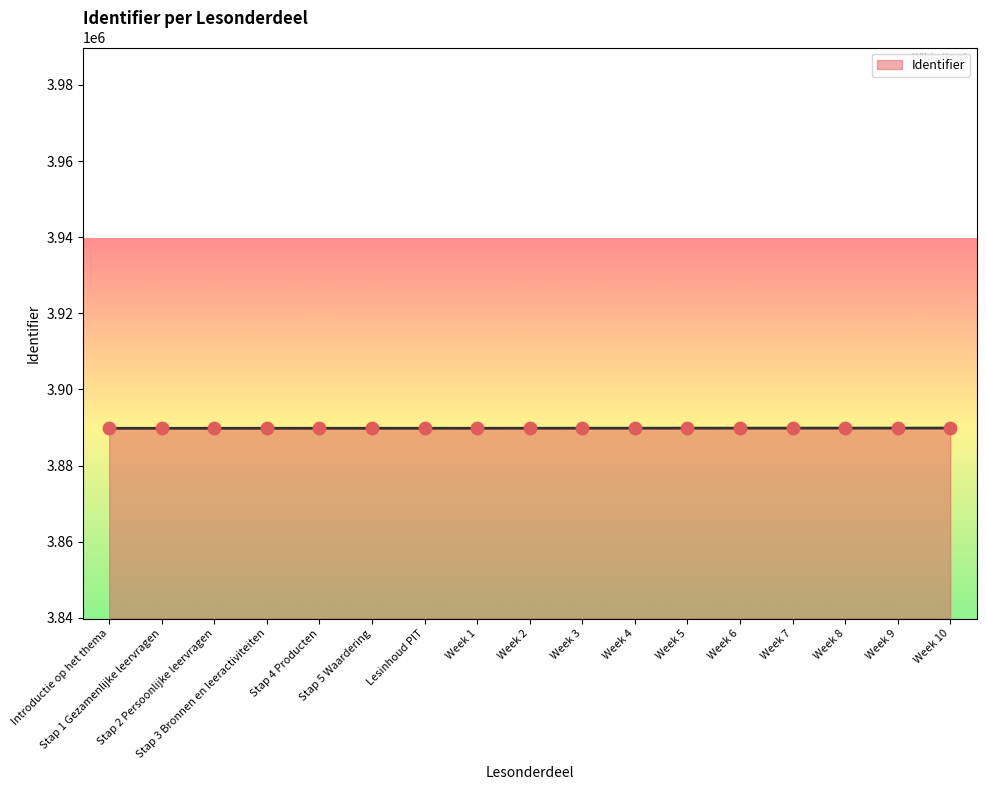

What is the change in value from Introductie op het thema to Week 1?

+13